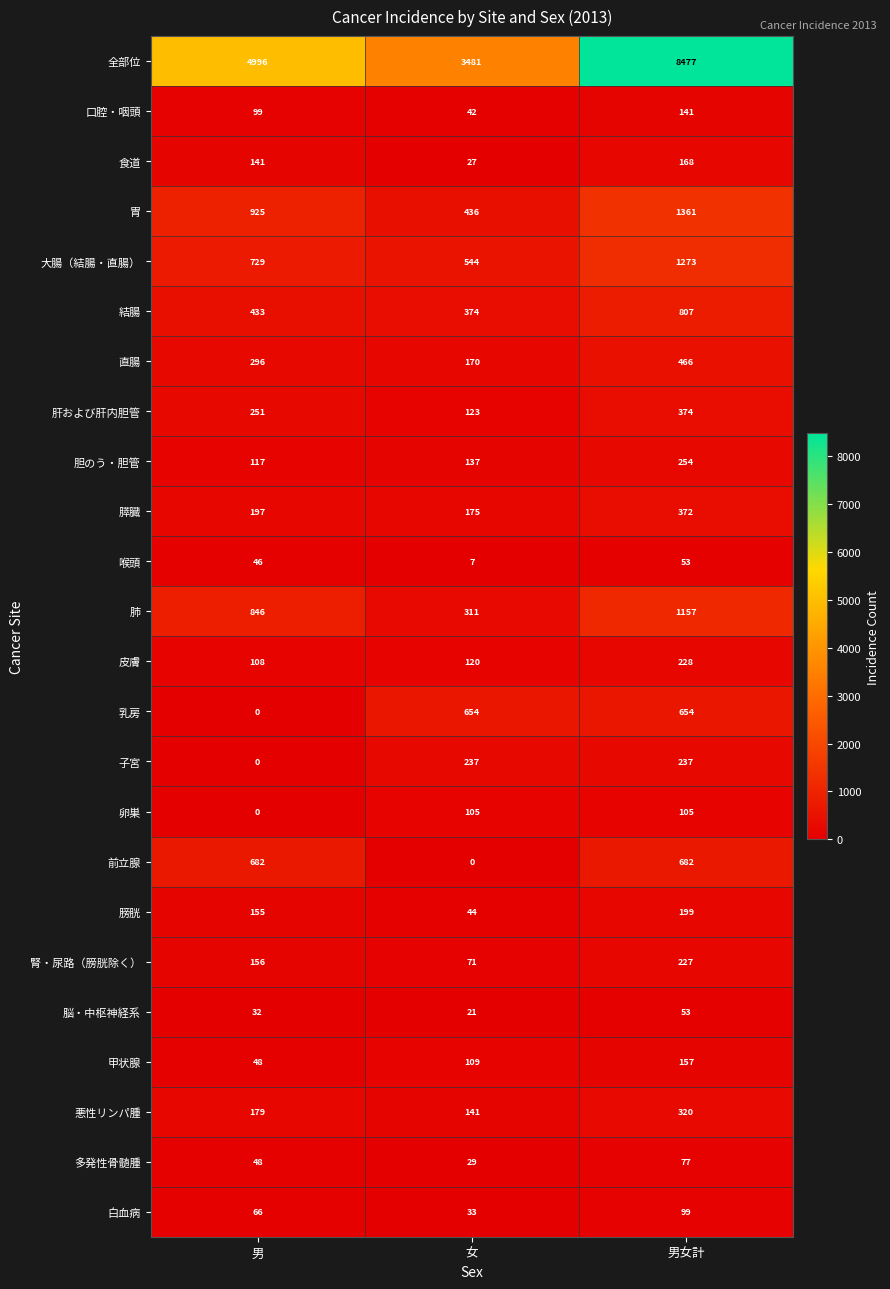

Is the value of 膵臓 at 男 greater than the value of 肺 at 男女計?

No